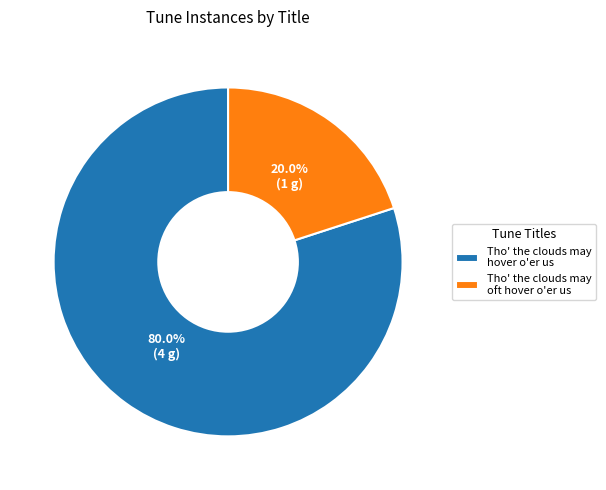

Which category has the smallest portion of the pie?

Tho' the clouds may oft hover o'er us